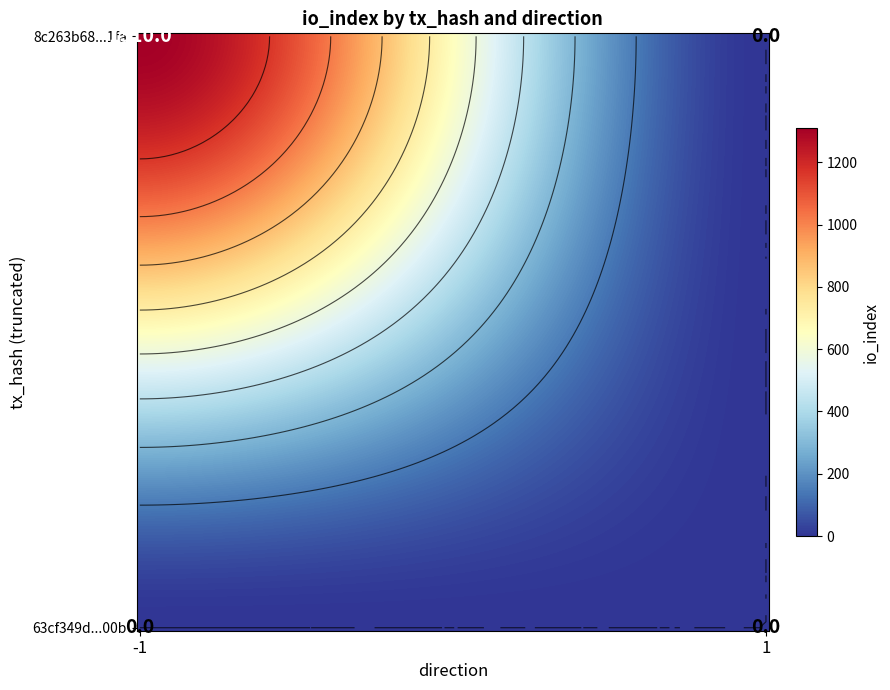

List the series in order of their overall mean, highest first.

8c263b68a06bce8be22c3995eadaba52bd3b1fa, 63cf349d240b2568a768f791c1a52758a84f00b